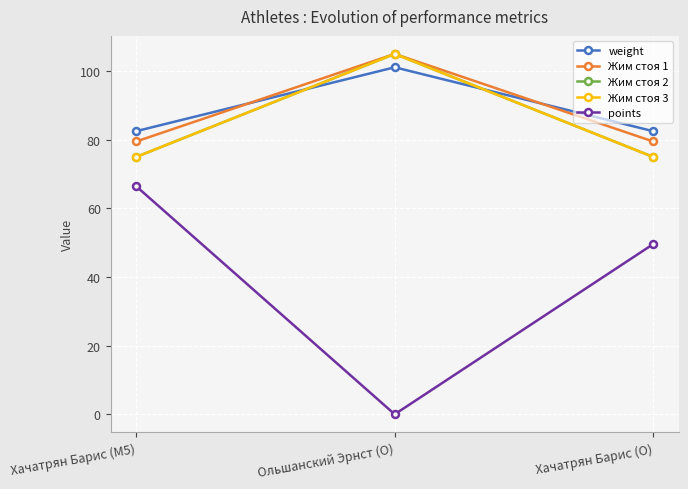

List the labels in order of weight value, largest first.

Ольшанский Эрнст (O), Хачатрян Барис (M5), Хачатрян Барис (O)